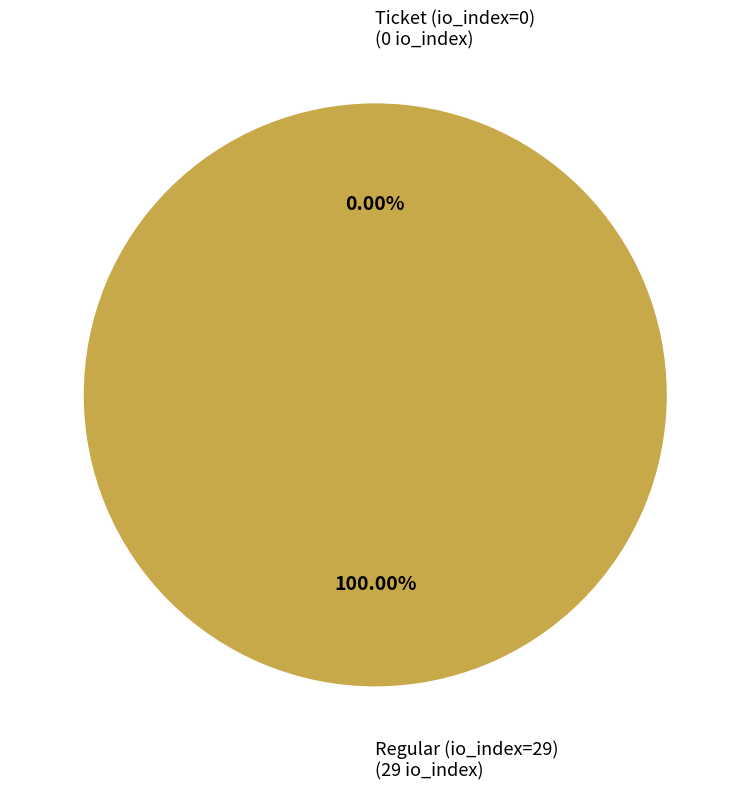

Does any single category account for the majority?

Yes